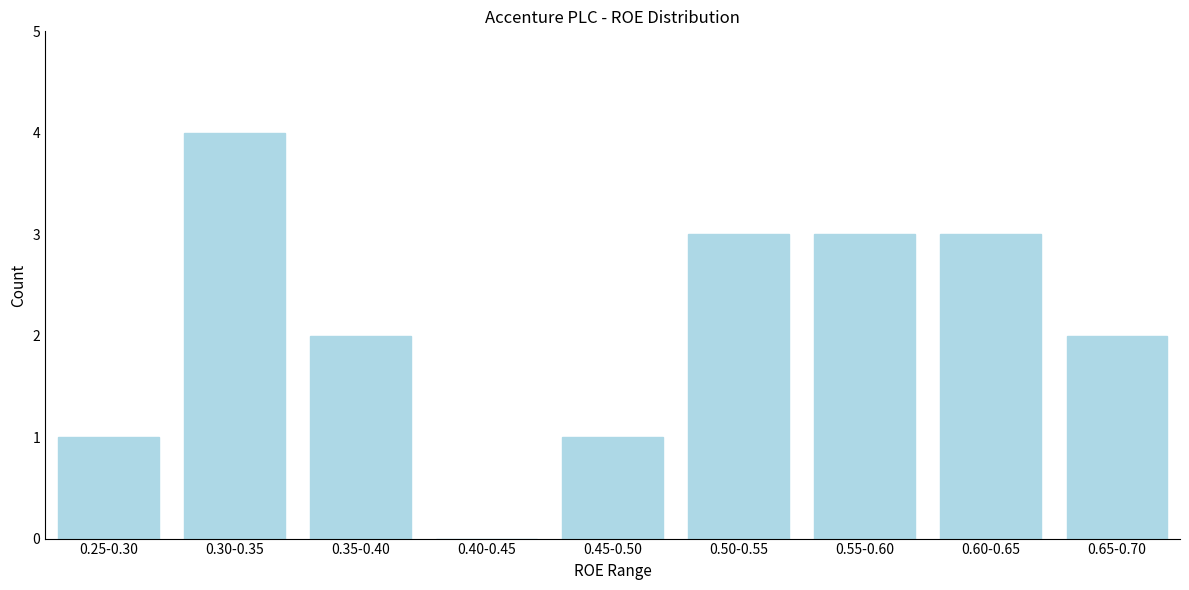

Reading left to right, transcribe all the data shown in this chart.

0.25-0.30=1	0.30-0.35=4	0.35-0.40=2	0.40-0.45=0	0.45-0.50=1	0.50-0.55=3	0.55-0.60=3	0.60-0.65=3	0.65-0.70=2